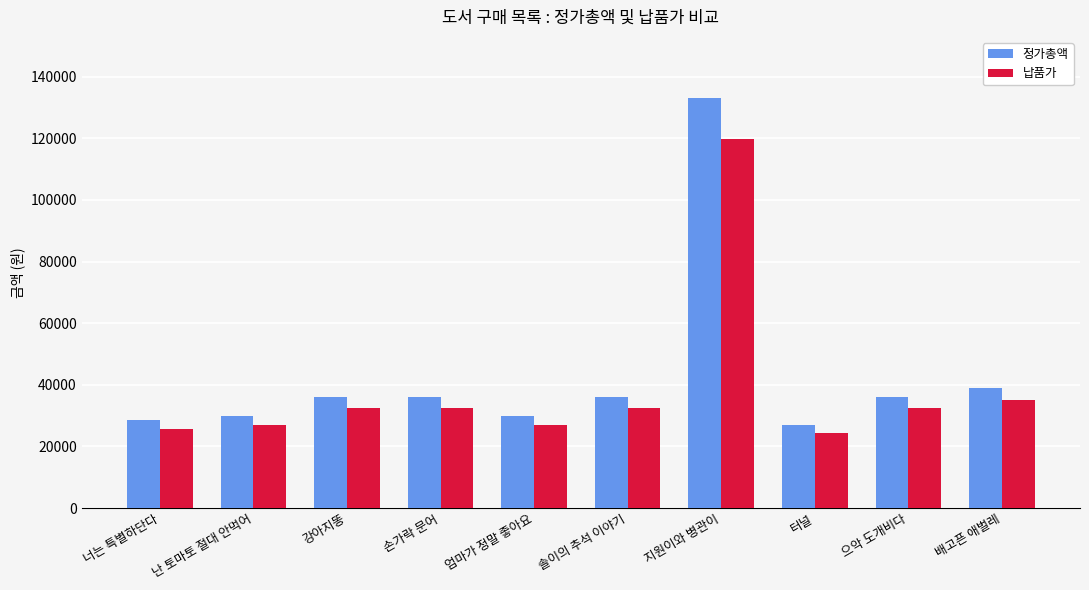

Read the 납품가 value at 강아지똥.

32400